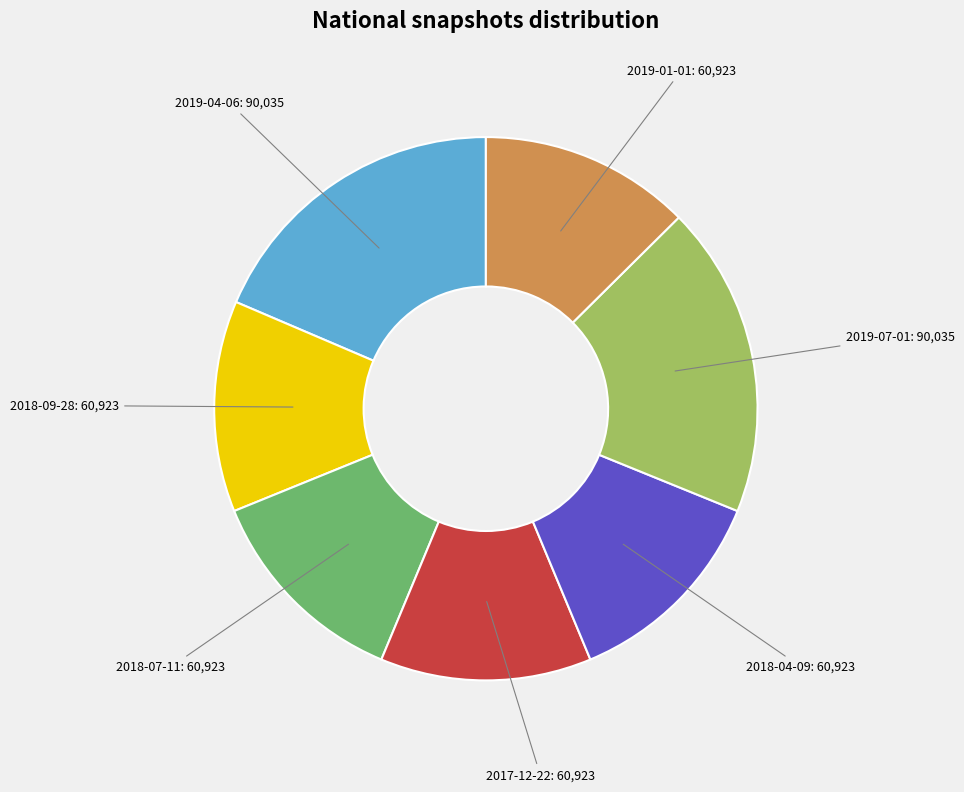

The 2017-12-22 slice represents 19% of the pie. True or false?

False